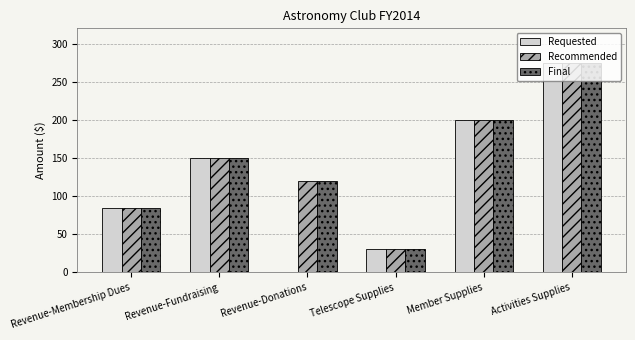

At which label is Final closest to 152?

Revenue-Fundraising